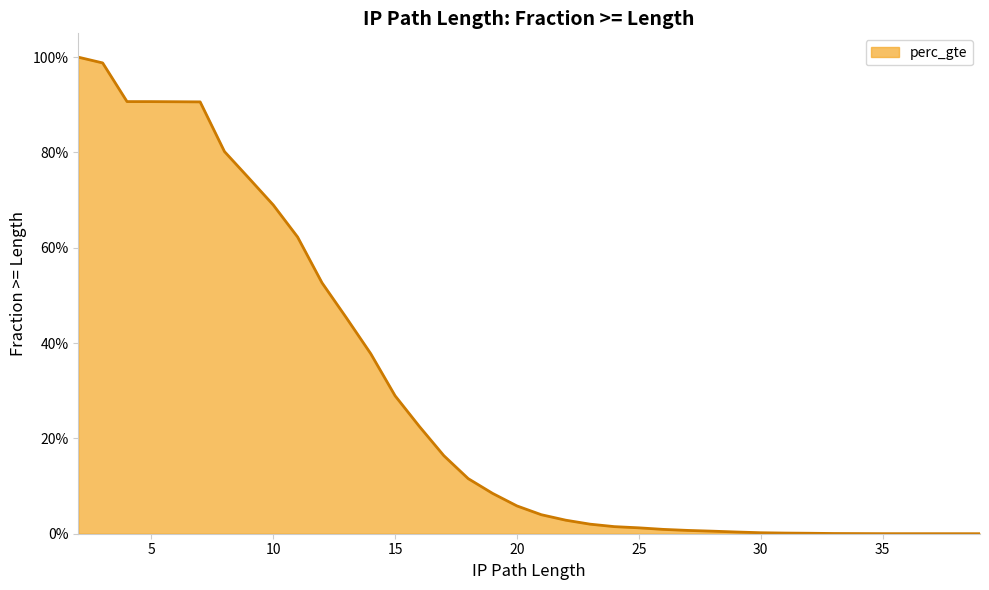

The value at 36 is 0.0. True or false?

False